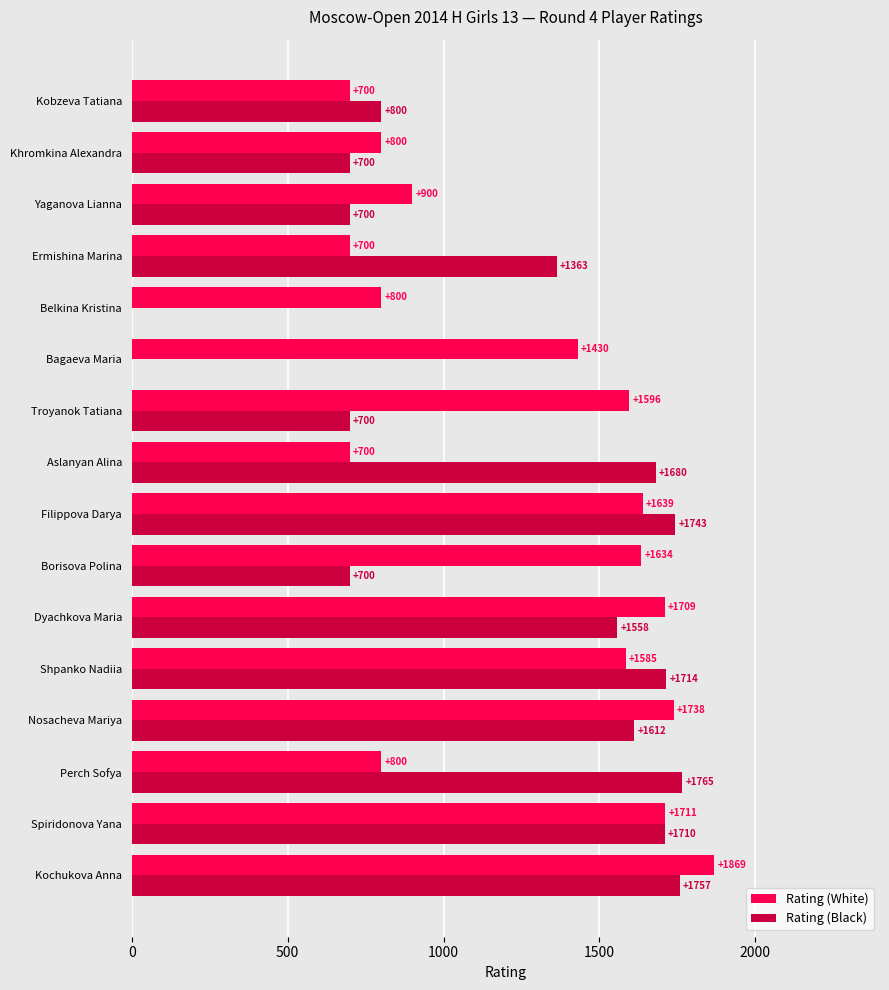

What is the total value across all series at Khromkina Alexandra?

1500